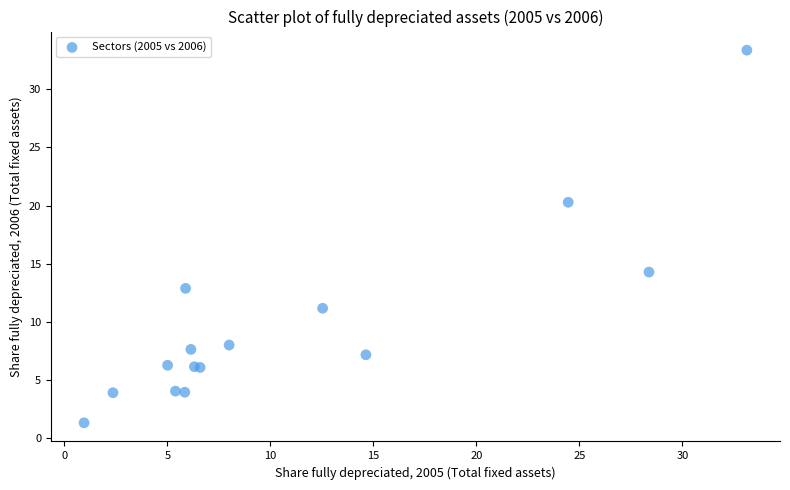

What Y value in the scatter plot is closest to 17?

14.3